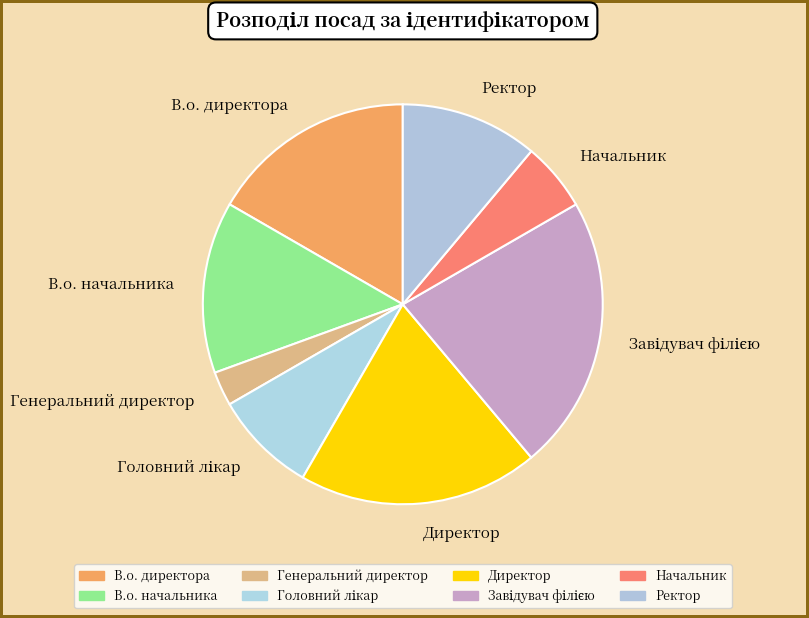

Combined, do Генеральний директор and В.о. директора account for over 50%?

No